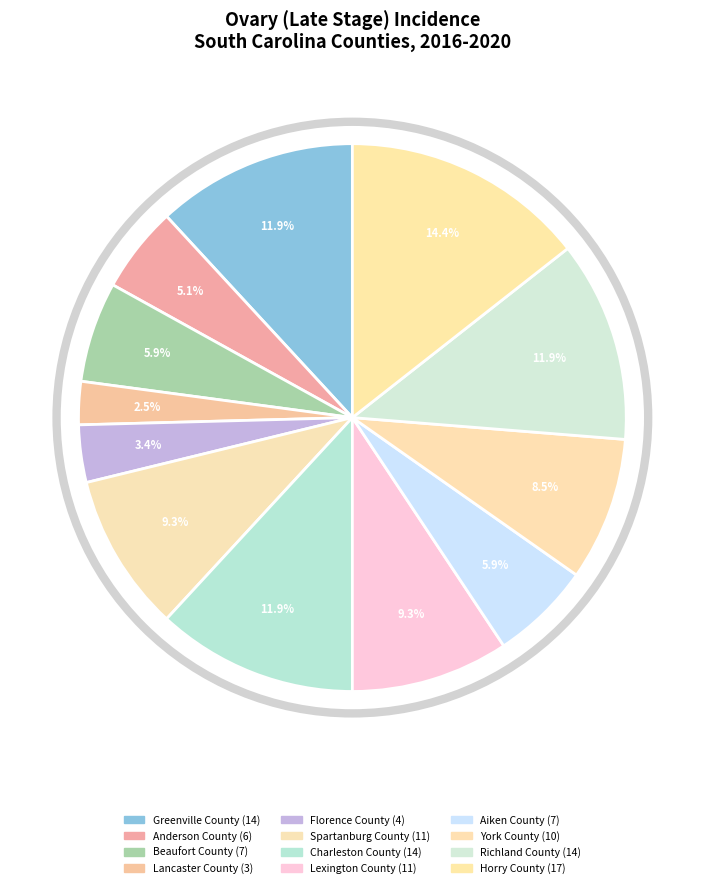

What is the ratio of the value at Anderson County to the value at Richland County?

0.4